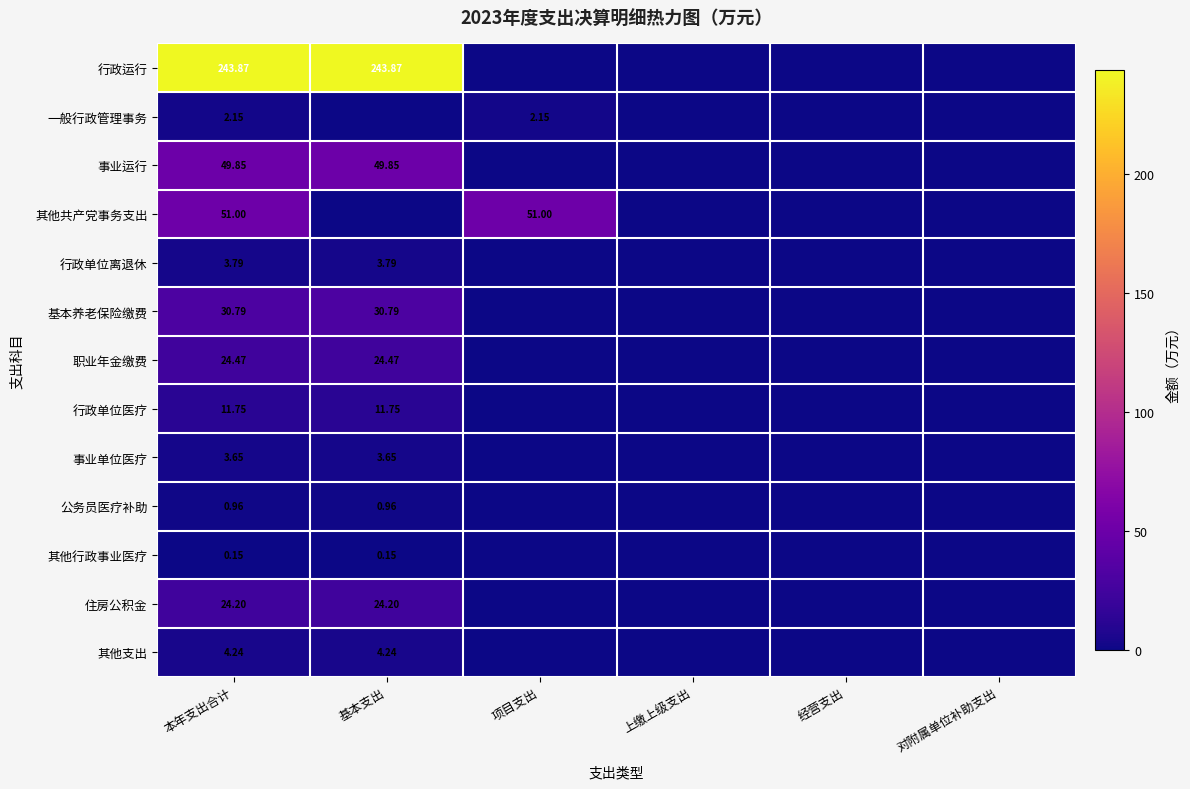

Rank the series at 本年支出合计 from highest to lowest value.

行政运行, 其他共产党事务支出, 事业运行, 基本养老保险缴费, 职业年金缴费, 住房公积金, 行政单位医疗, 其他支出, 行政单位离退休, 事业单位医疗, 一般行政管理事务, 公务员医疗补助, 其他行政事业医疗